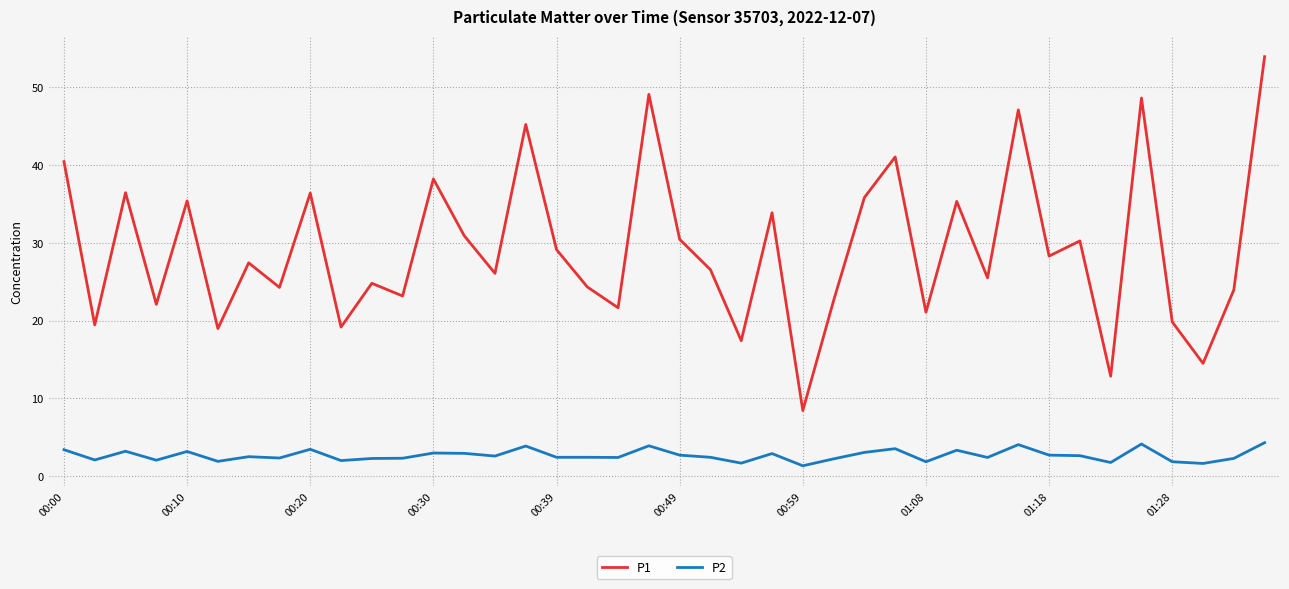

What is the difference between the maximum and minimum values in the P1 series?

45.5